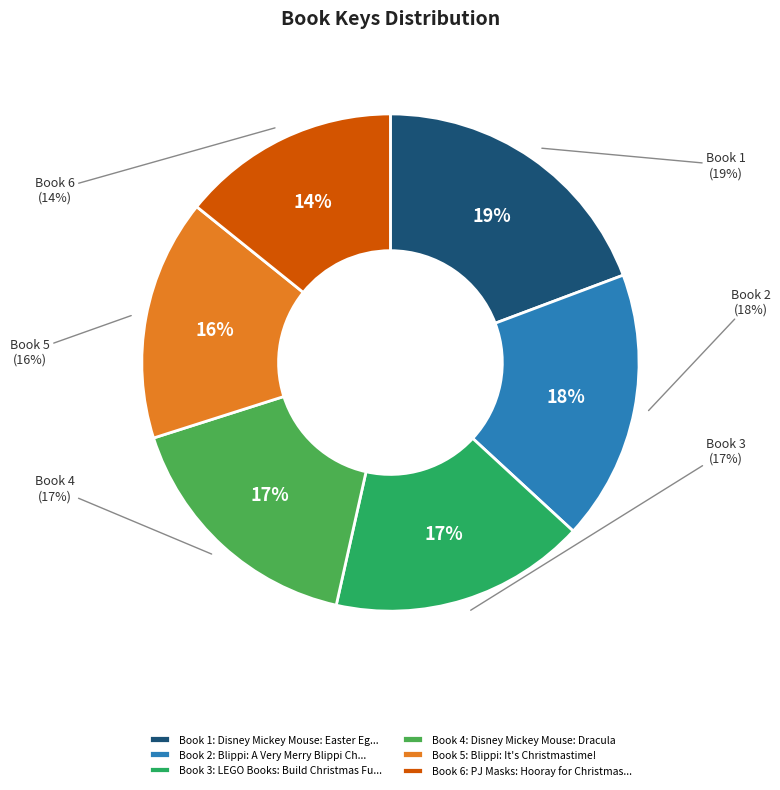

Which category has the smallest portion of the pie?

PJ Masks: Hooray for Christmas!